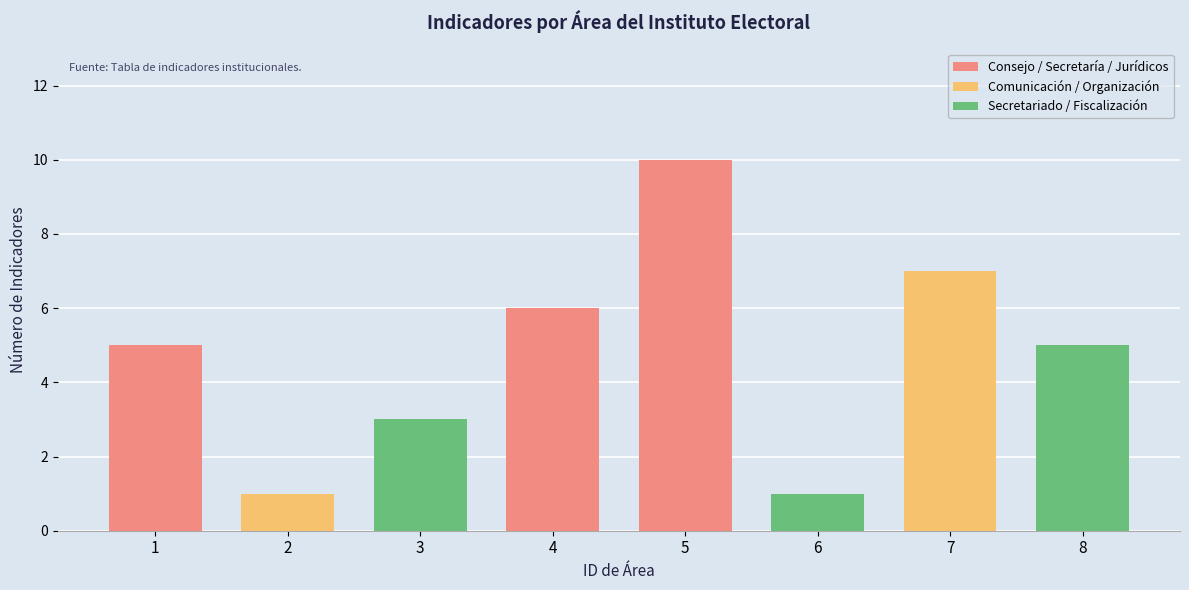

Reading left to right, list all the values displayed in this chart.

5	1	3	6	10	1	7	5